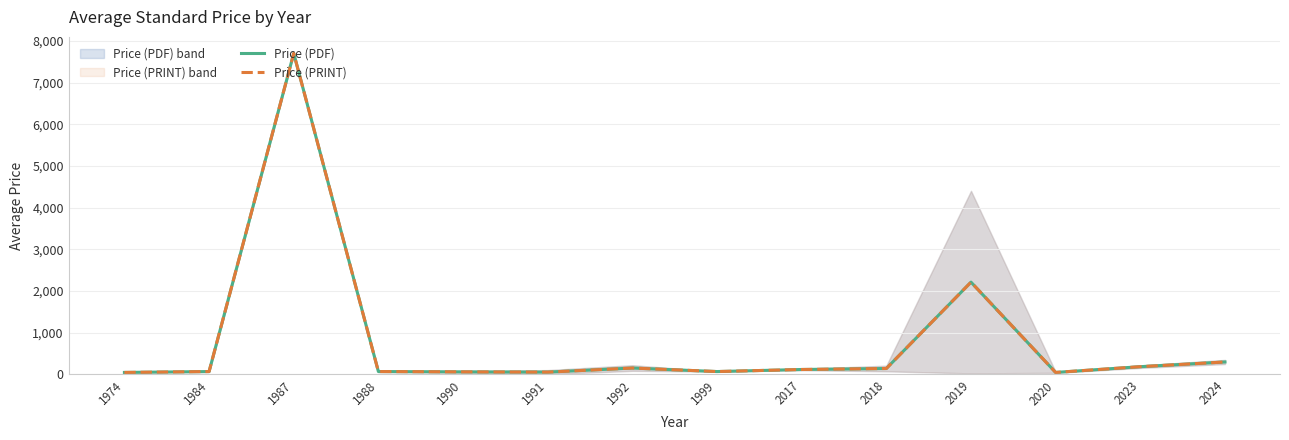

Which category has the lowest value across all series?

1974